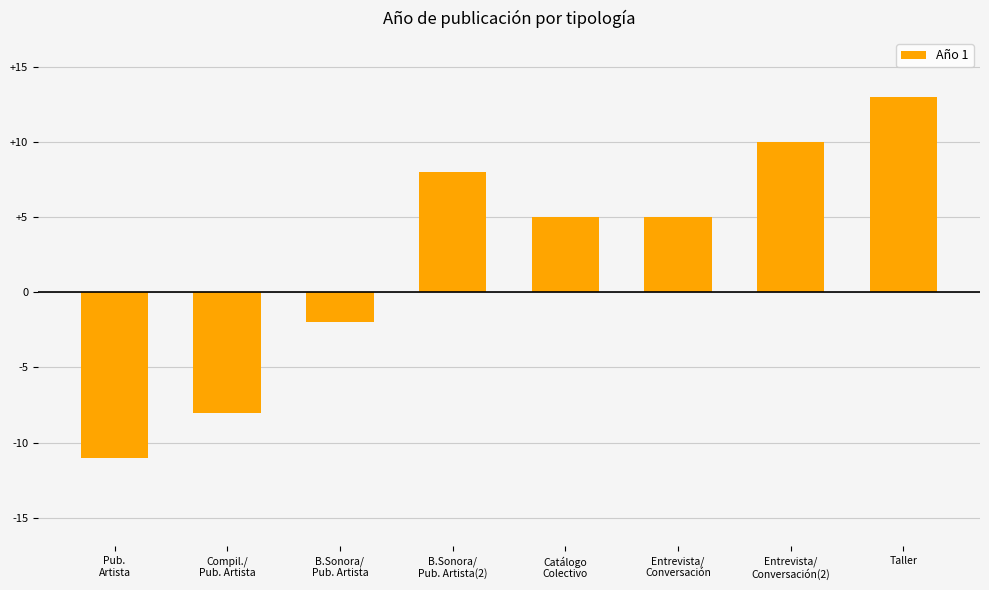

What is the difference between the maximum and second lowest values?

21